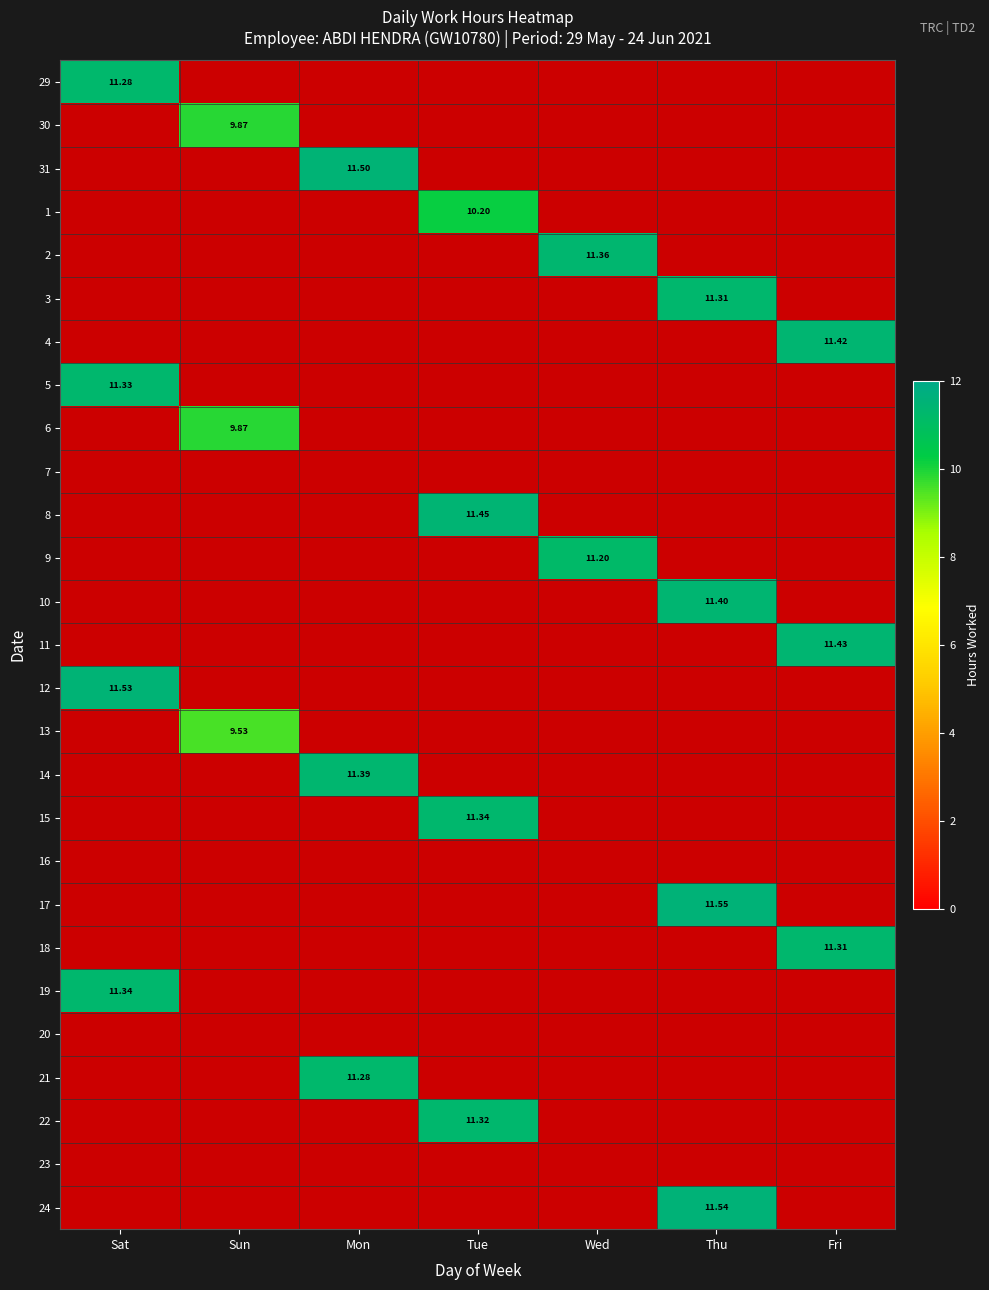

Is the value of 6 at Sun greater than the value of 9 at Wed?

No